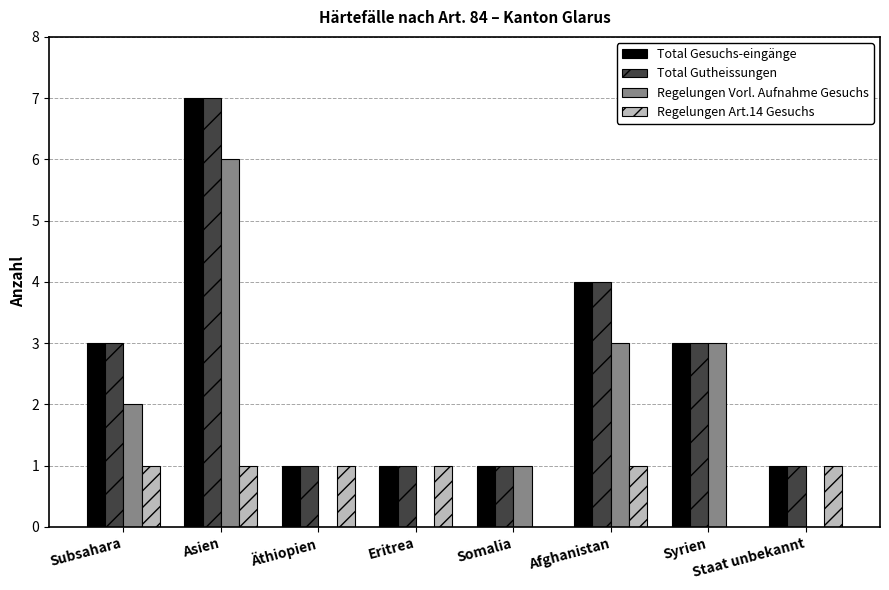

Count the number of categories in the chart.

8